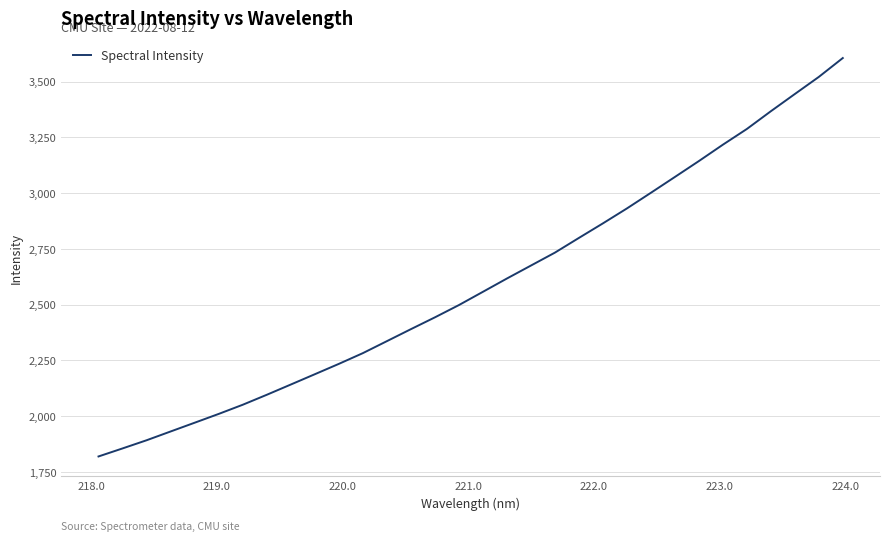

What is the greatest value displayed?

3605.3